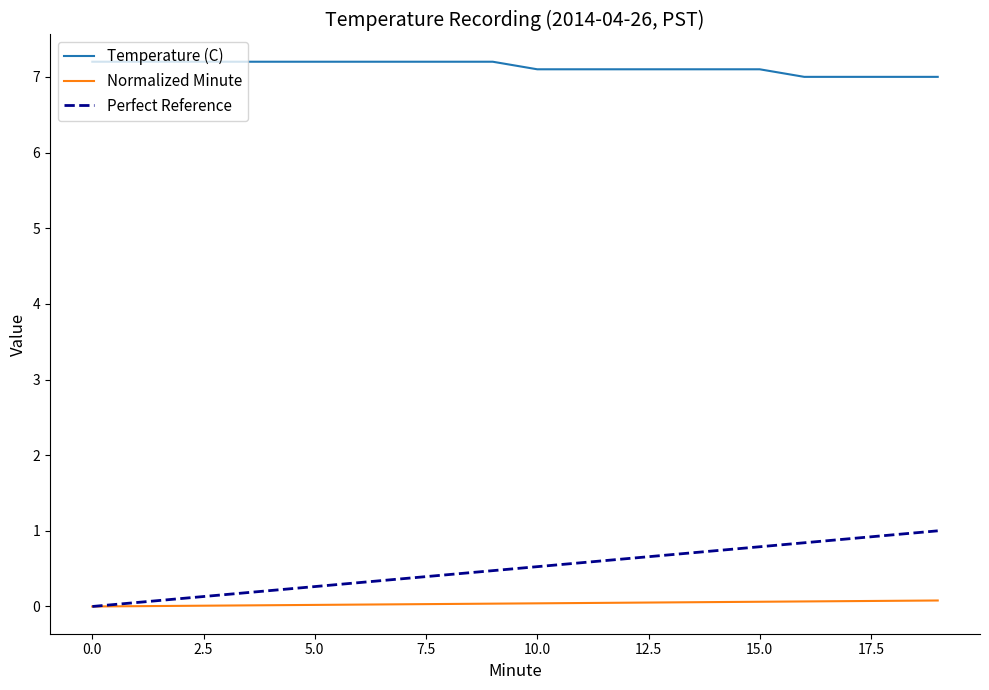

At how many categories does at least one series exceed 6?

20